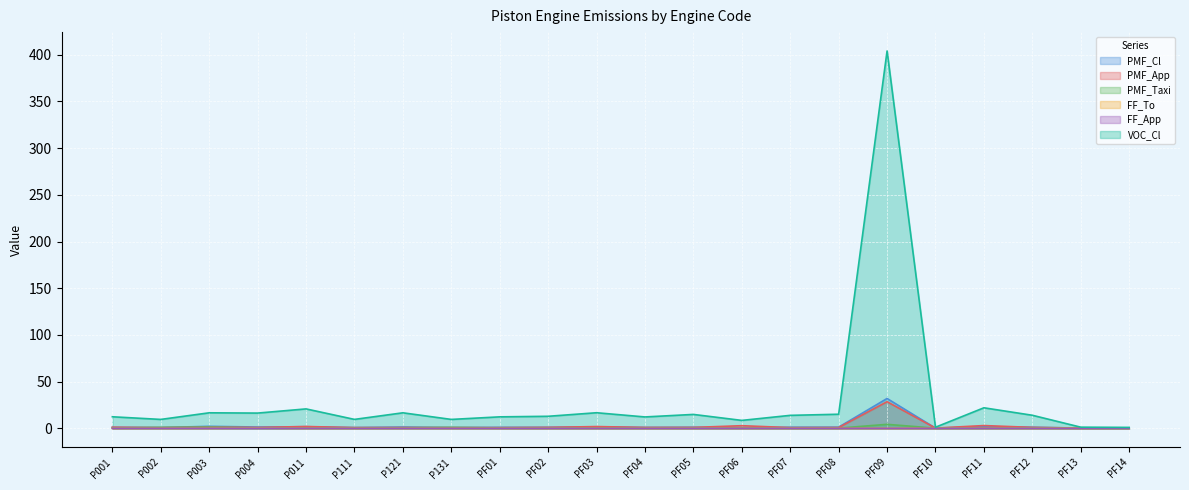

In VOC_Cl, how many points are higher than both neighbors (excluding endpoints)?

7